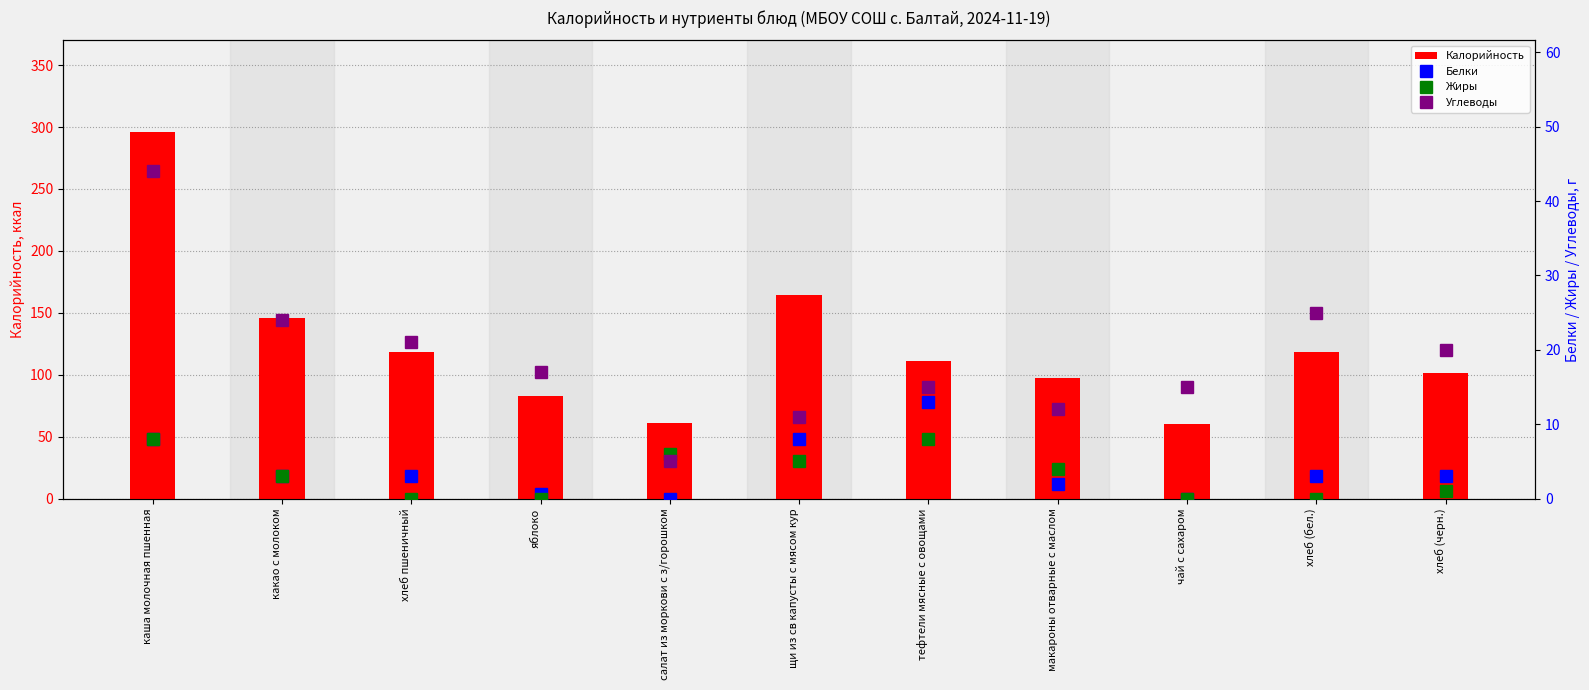

The Белки series shows 3.0 at хлеб (бел.). True or false?

True